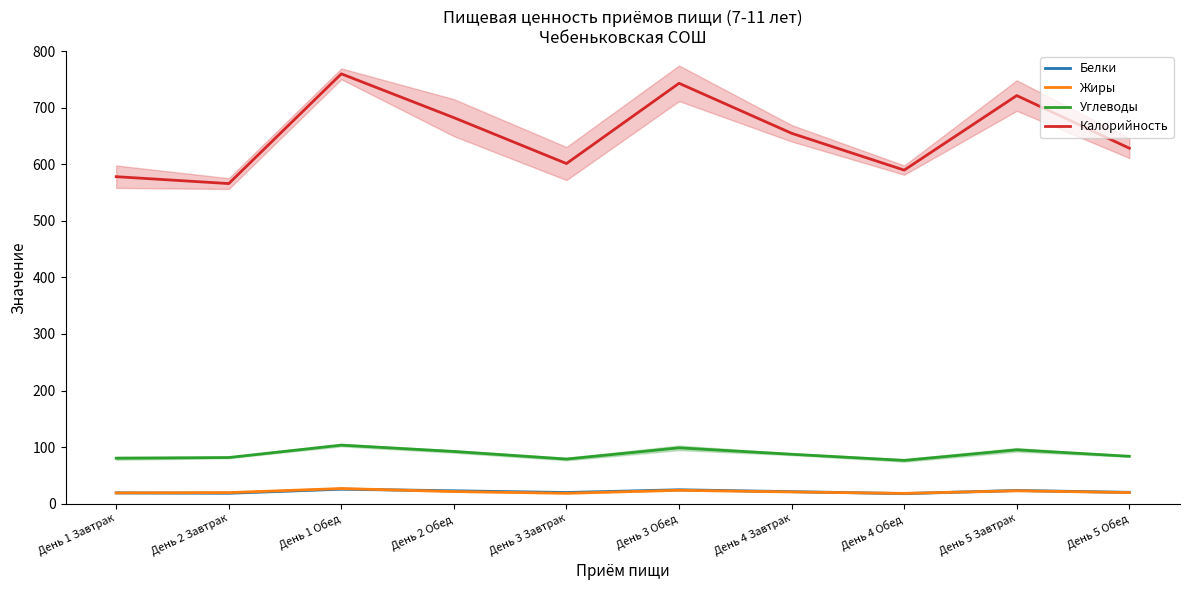

What value does the Калорийность series have at День 1 Завтрак?

578.1